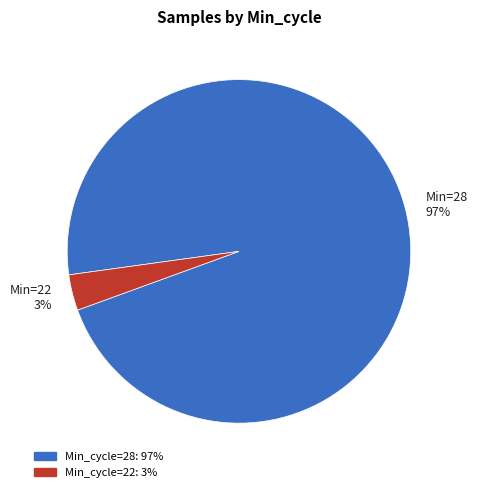

To the nearest percent, what portion does Min=28 97% represent?

97%